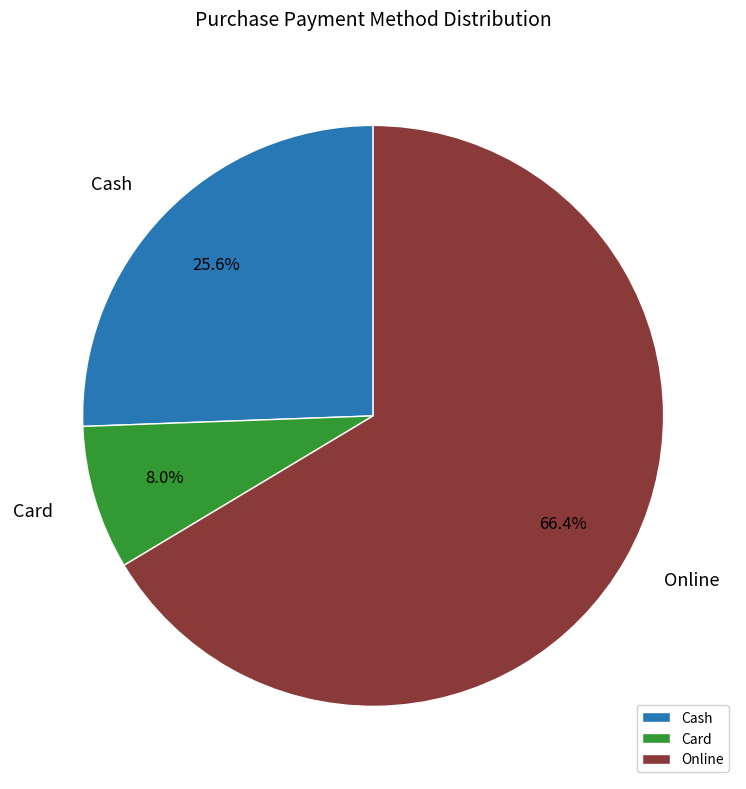

To the nearest percent, what portion does Card represent?

8%